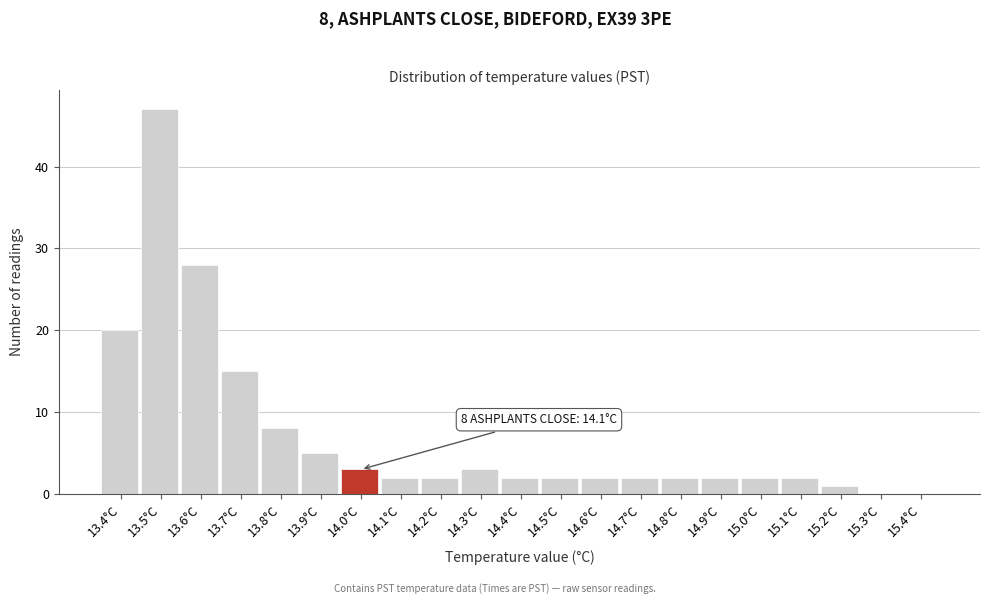

Reading left to right, what are all the values shown in this chart?

13.4°C=20	13.5°C=47	13.6°C=28	13.7°C=15	13.8°C=8	13.9°C=5	14.0°C=3	14.1°C=2	14.2°C=2	14.3°C=3	14.4°C=2	14.5°C=2	14.6°C=2	14.7°C=2	14.8°C=2	14.9°C=2	15.0°C=2	15.1°C=2	15.2°C=1	15.3°C=0	15.4°C=0